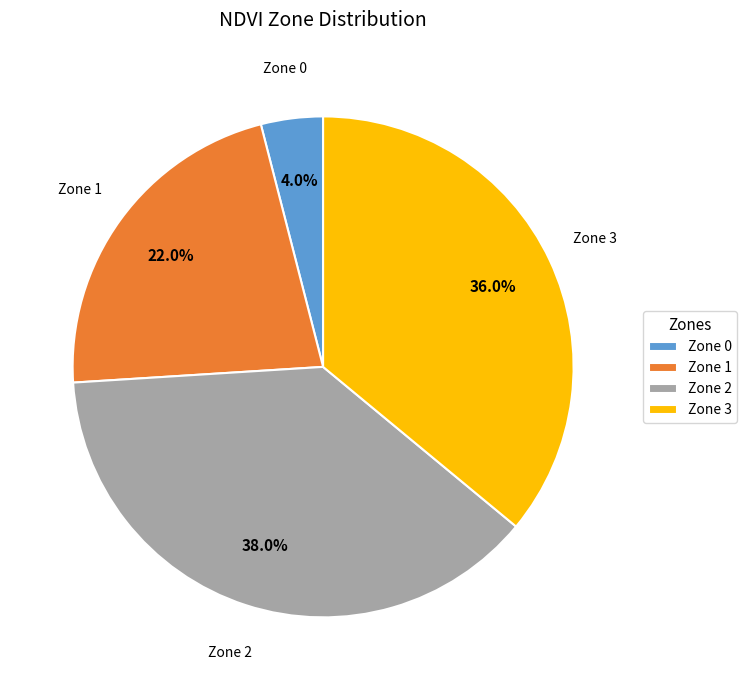

Is there a majority slice in this chart?

No